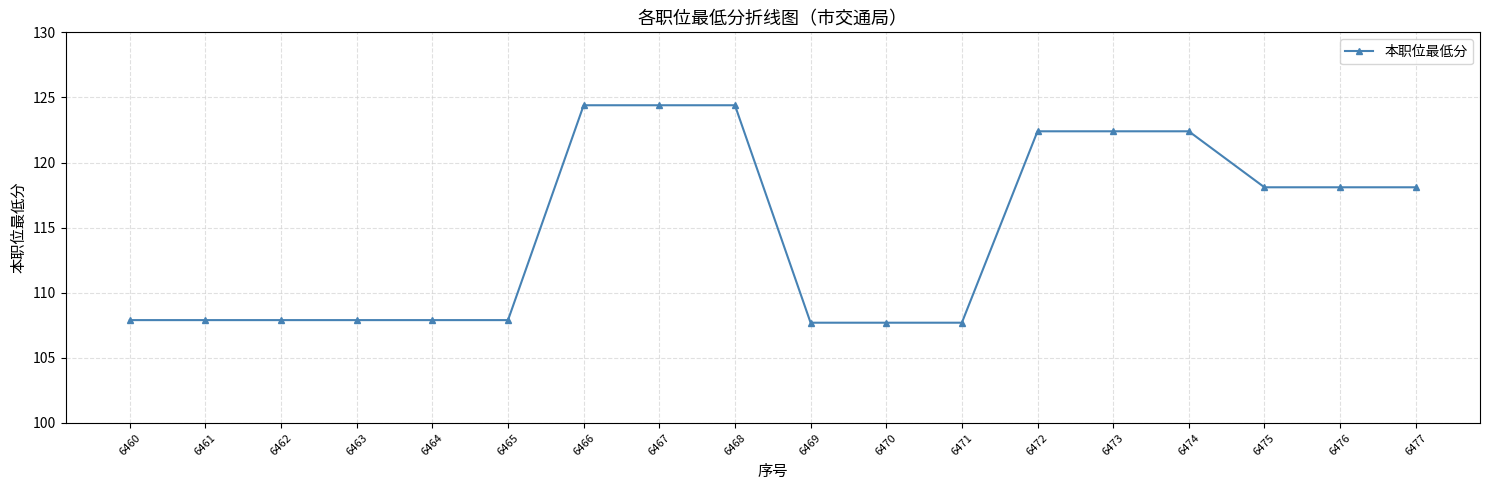

Reading right to left, extract all data points from this chart.

118.1	118.1	118.1	122.4	122.4	122.4	107.7	107.7	107.7	124.4	124.4	124.4	107.9	107.9	107.9	107.9	107.9	107.9